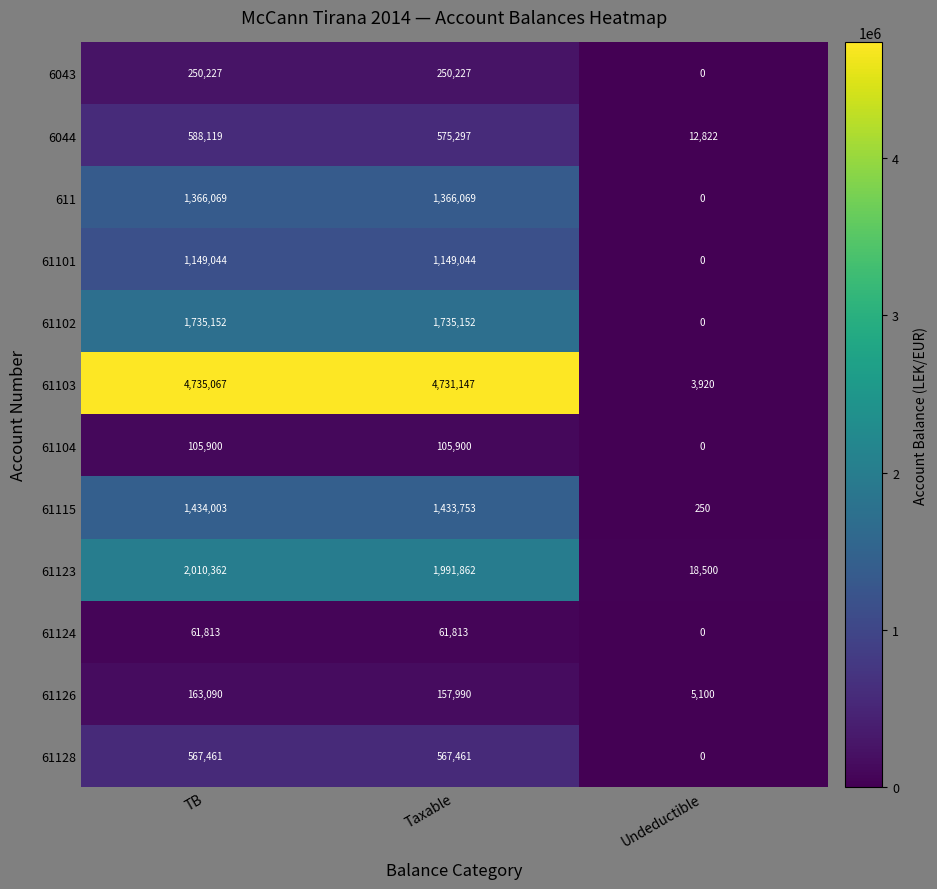

Which series has the largest range (max minus min)?

61103